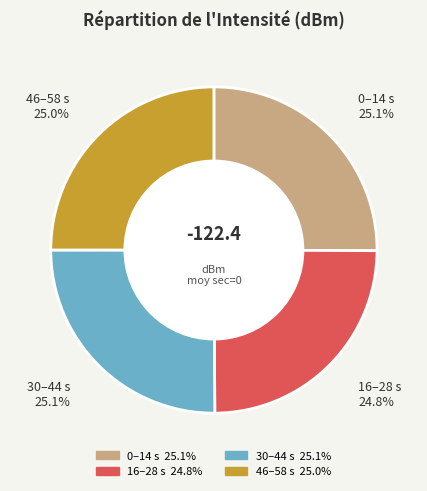

Is there any slice that represents more than half of the pie?

No